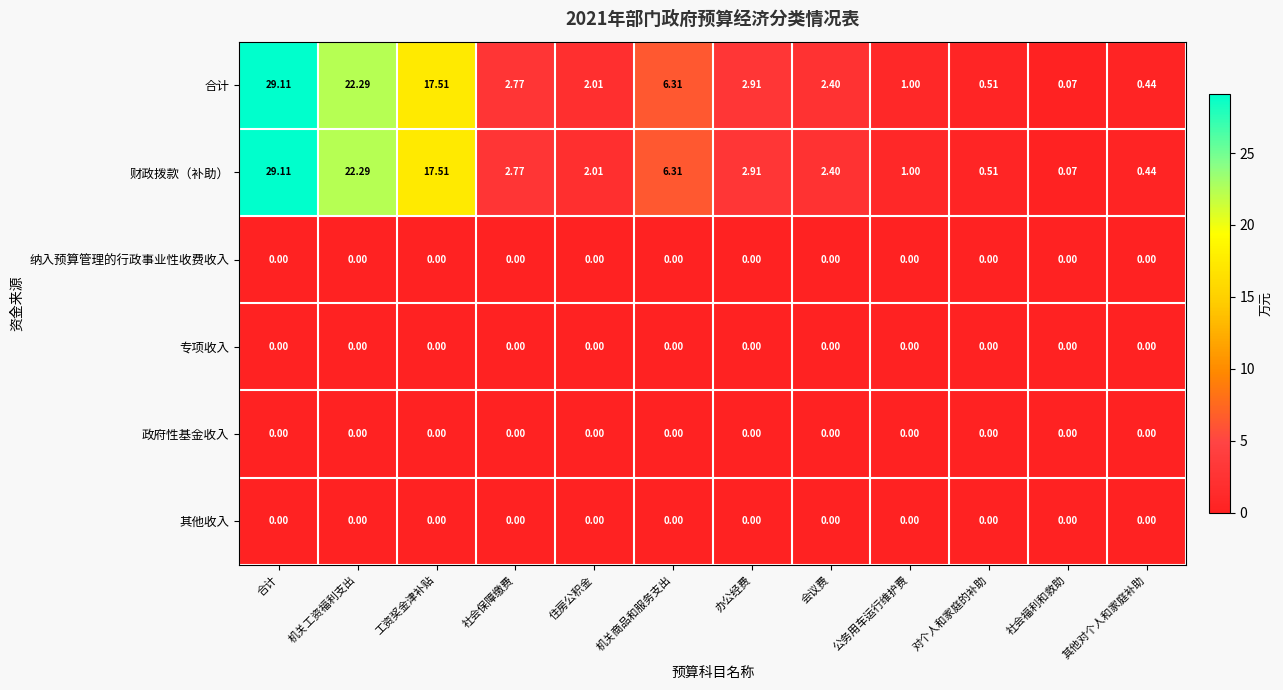

Which category has the highest value across all series?

合计